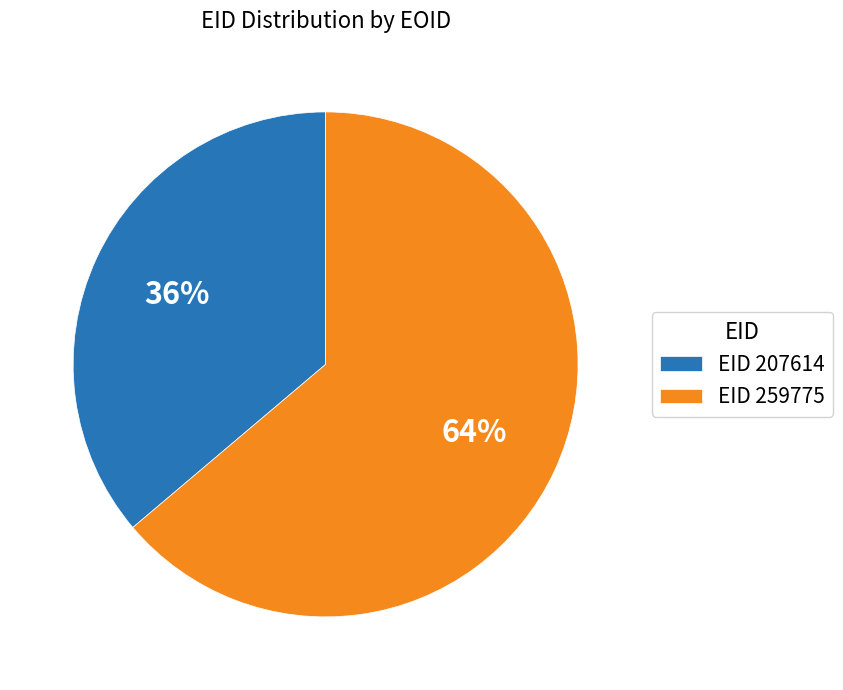

What is the ratio of the value at EID 207614 to the value at EID 259775?

0.6